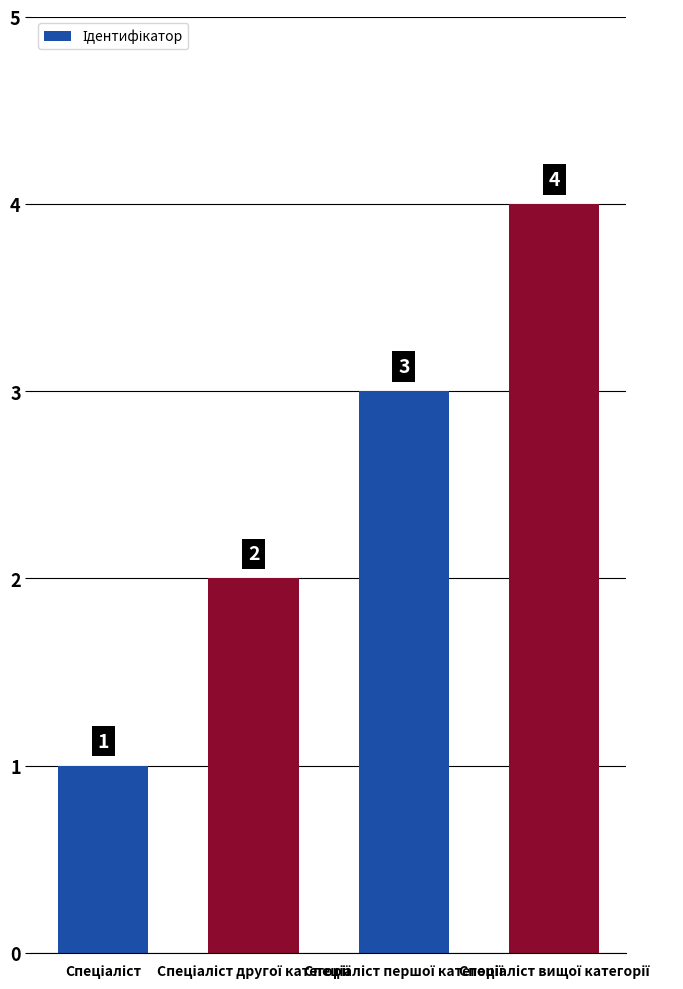

What is the sum of all values?

10